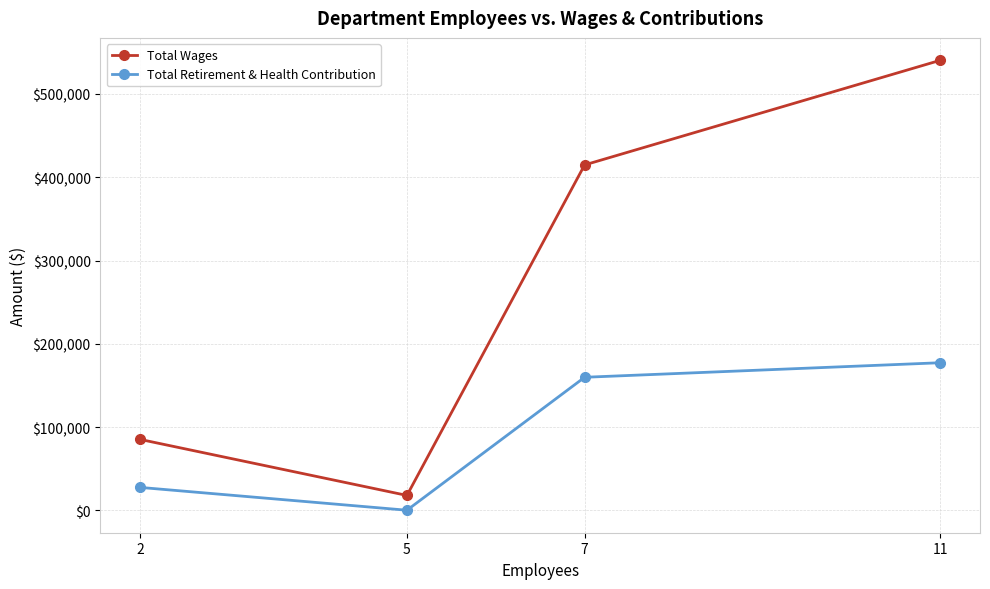

Does the chart have visible grid lines?

Yes